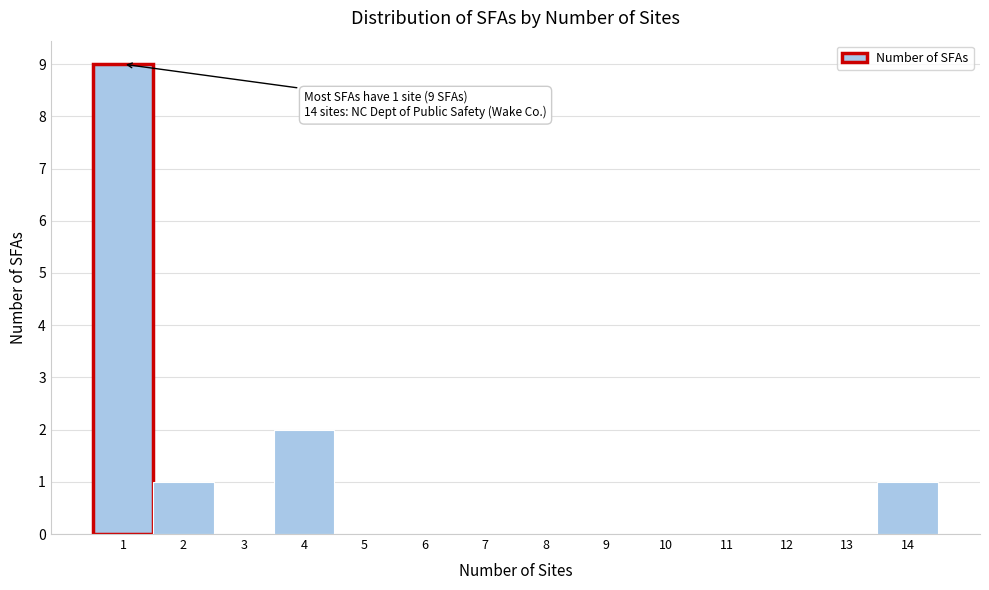

Which range on the x-axis has the tallest bar?

0.5 to 1.5